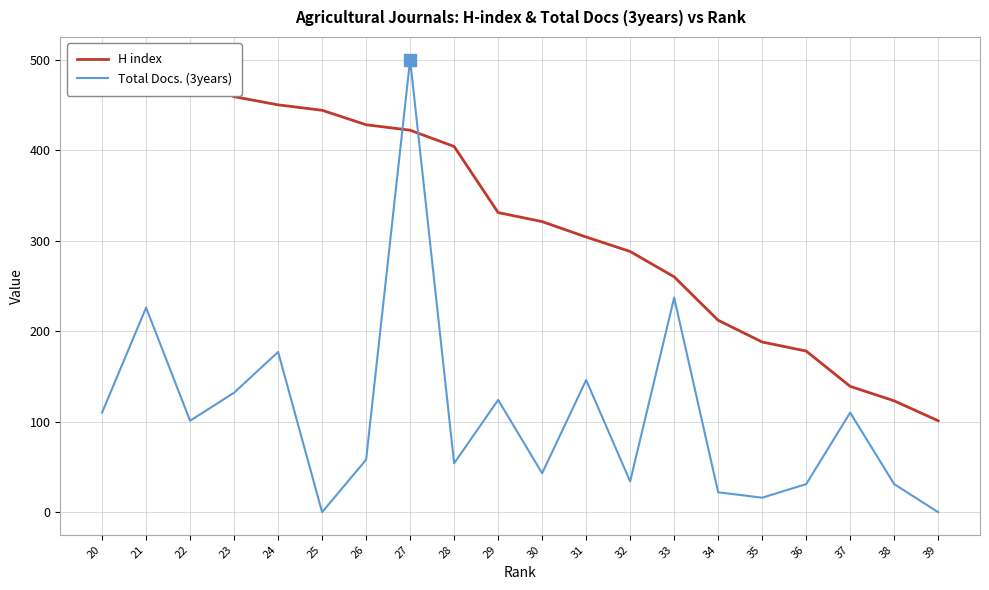

List the labels in order of Total Docs. (3years) value, smallest first.

39, 25, 35, 34, 38, 36, 32, 30, 28, 26, 22, 37, 20, 29, 23, 31, 24, 21, 33, 27